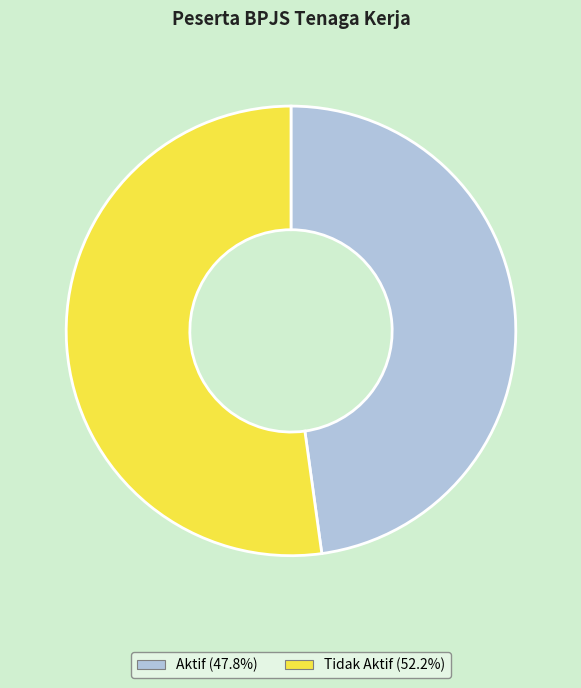

How many segments does this pie chart have?

2